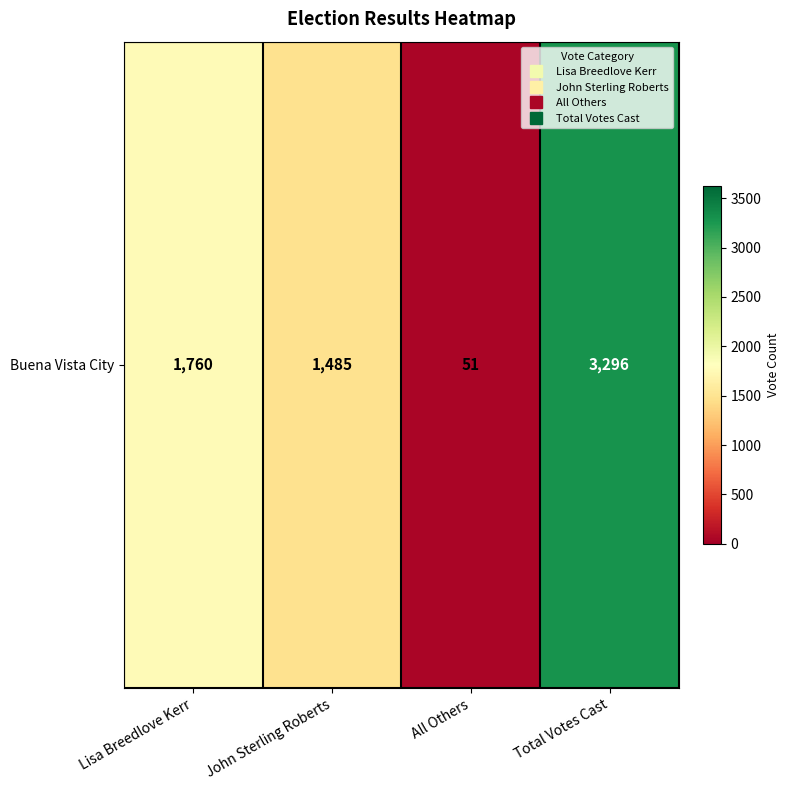

Reading right to left, extract all data points from this chart.

3296	51	1485	1760